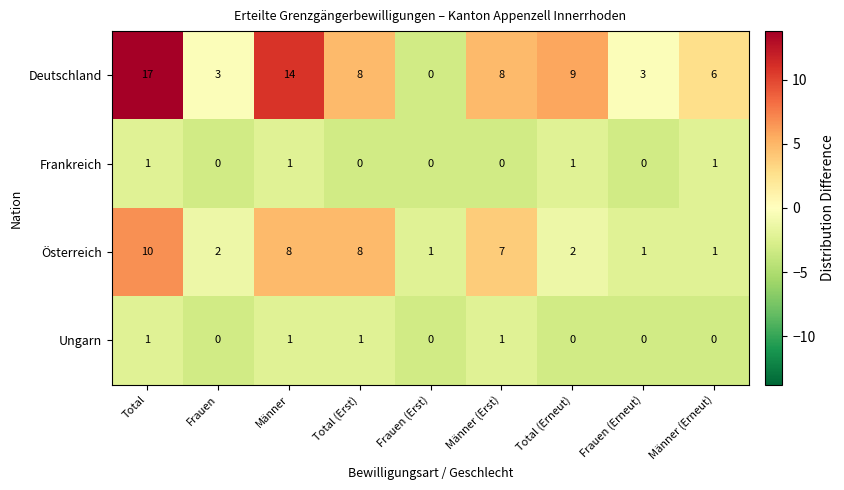

What is the difference between the maximum and second lowest values in the Deutschland series?

14